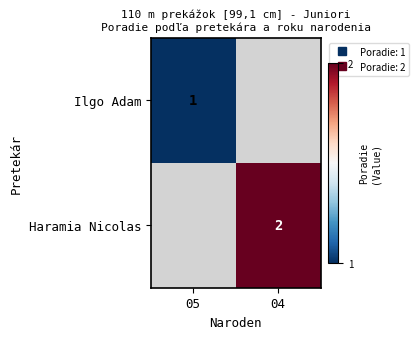

Read the Ilgo Adam value at 05.

1.0